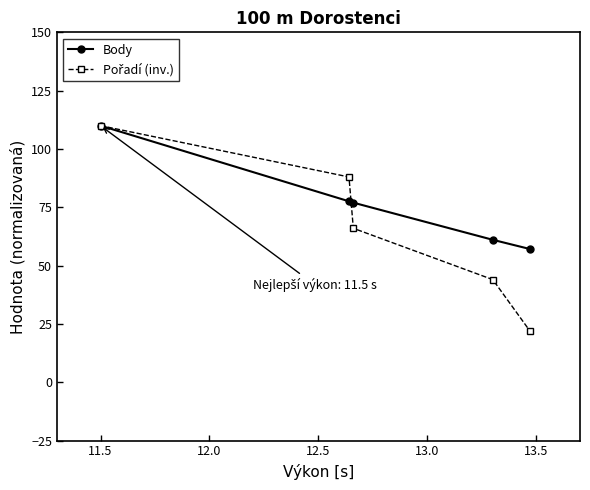

How many data points does each series have?

5